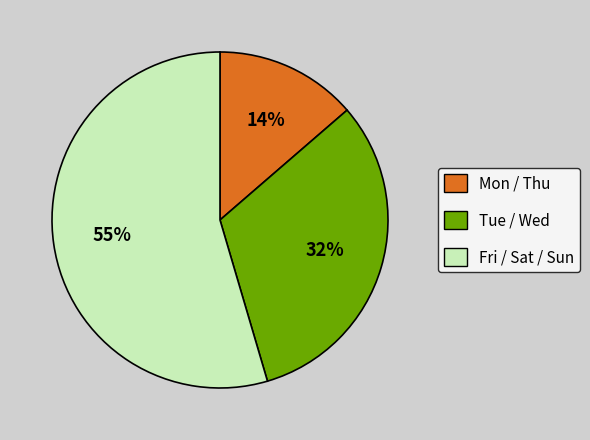

To the nearest percent, what is the difference between the largest and smallest slice percentages?

41%